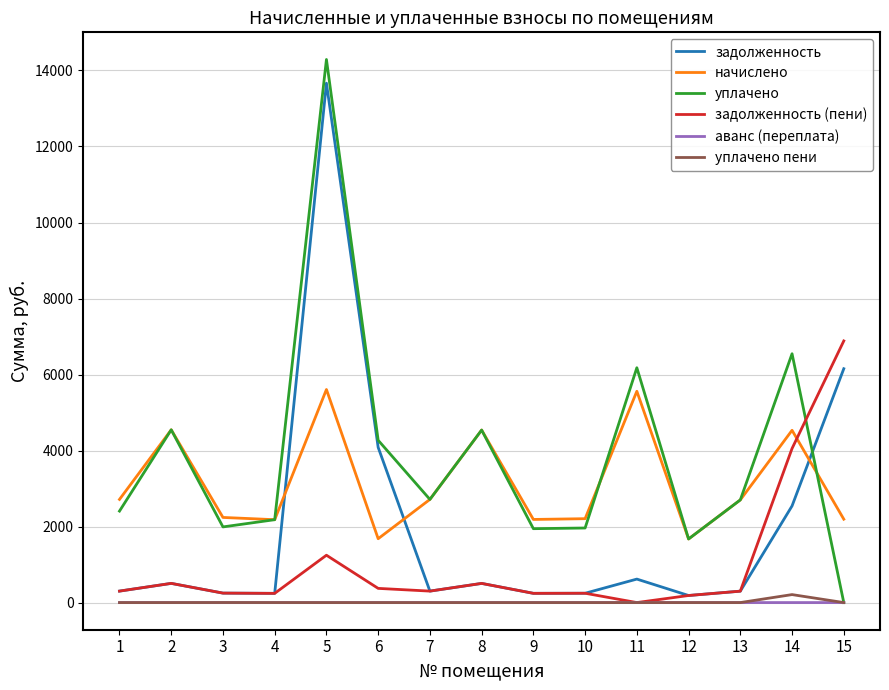

Is it true that аванс (переплата) equals 0.0 at 12?

True